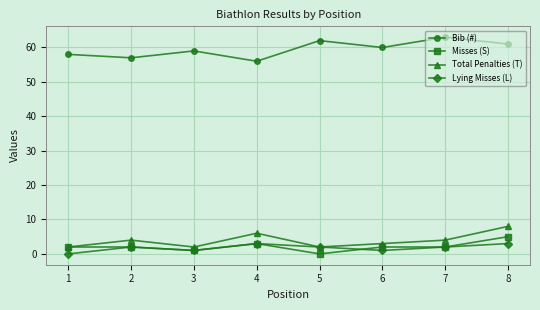

The value of Bib (#) at 1 is 86. True or false?

False